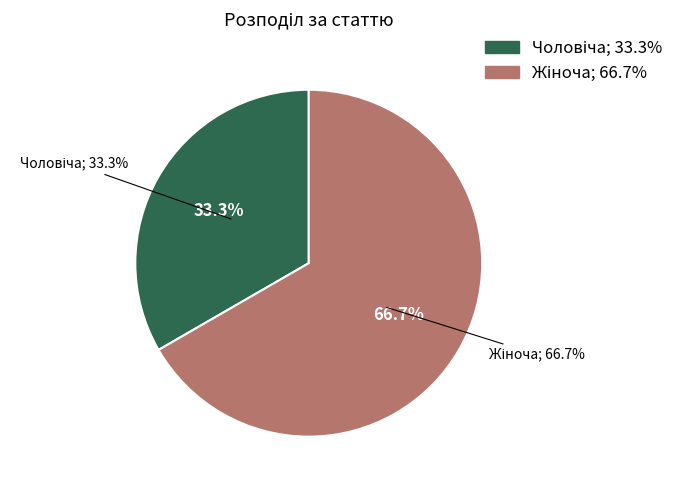

What percentage do Чоловіча and Жіноча together represent?

100.0%